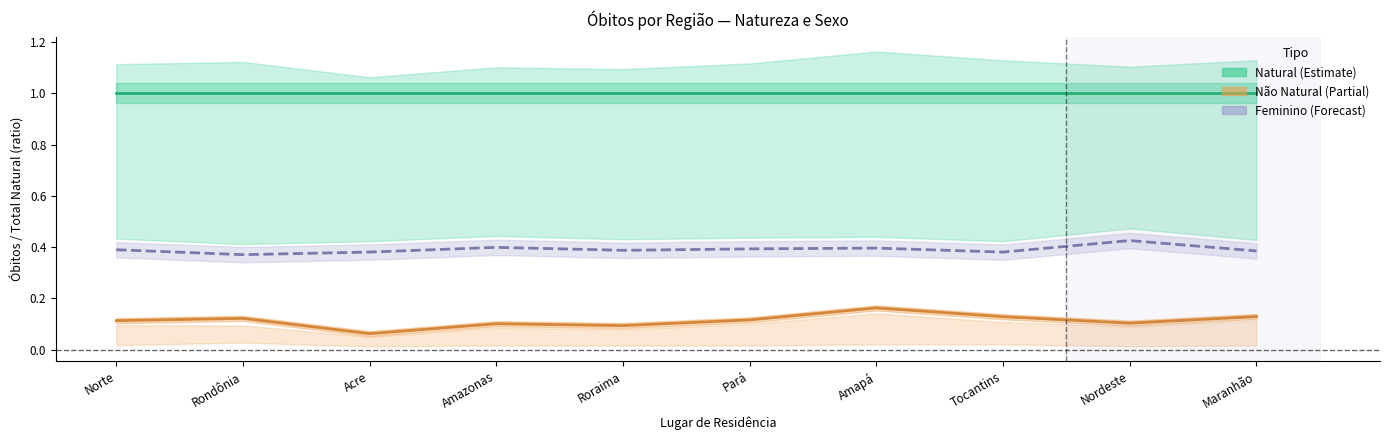

True or false: Natural (Total) and Feminino Natural cross at least once.

False